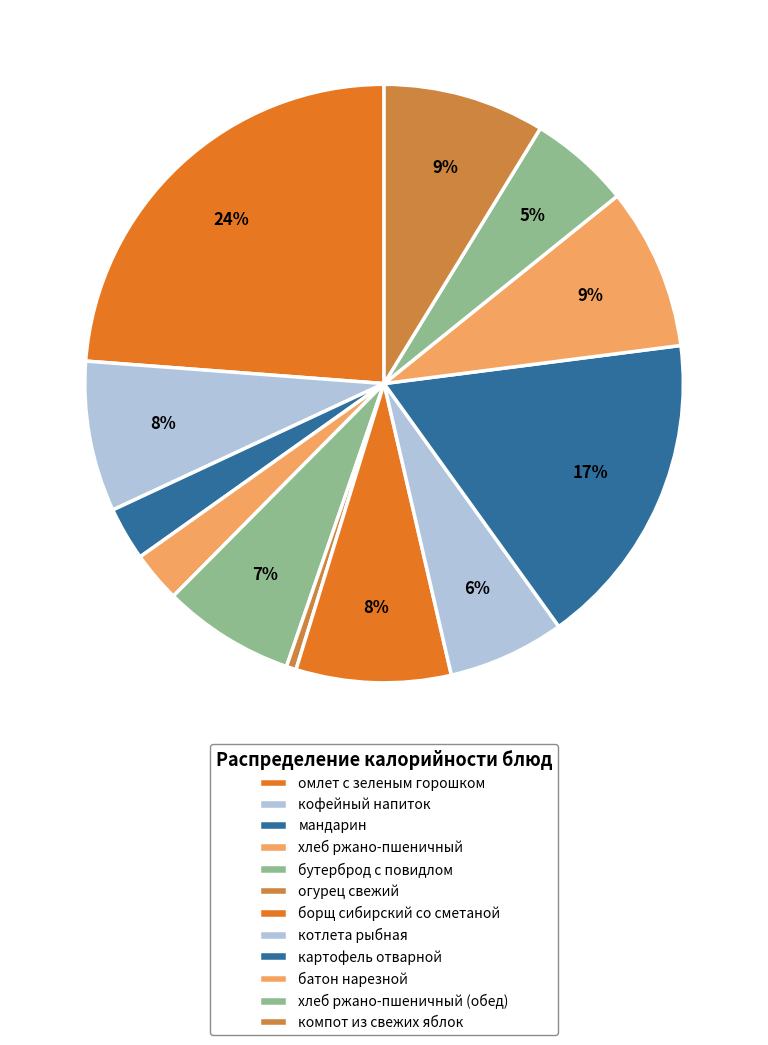

Rank the categories by value from lowest to highest.

огурец свежий, хлеб ржано-пшеничный, мандарин, хлеб ржано-пшеничный (обед), котлета рыбная, бутерброд с повидлом, кофейный напиток, борщ сибирский со сметаной, батон нарезной, компот из свежих яблок, картофель отварной, омлет с зеленым горошком